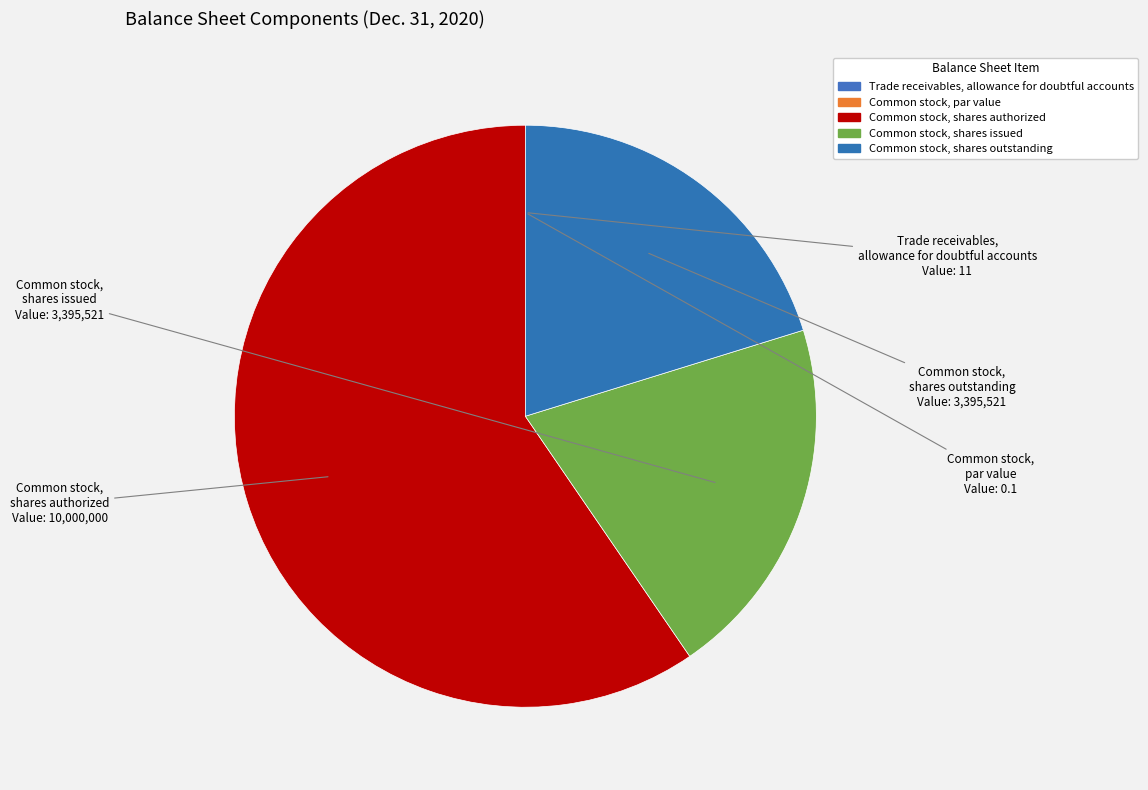

How many segments does this pie chart have?

5